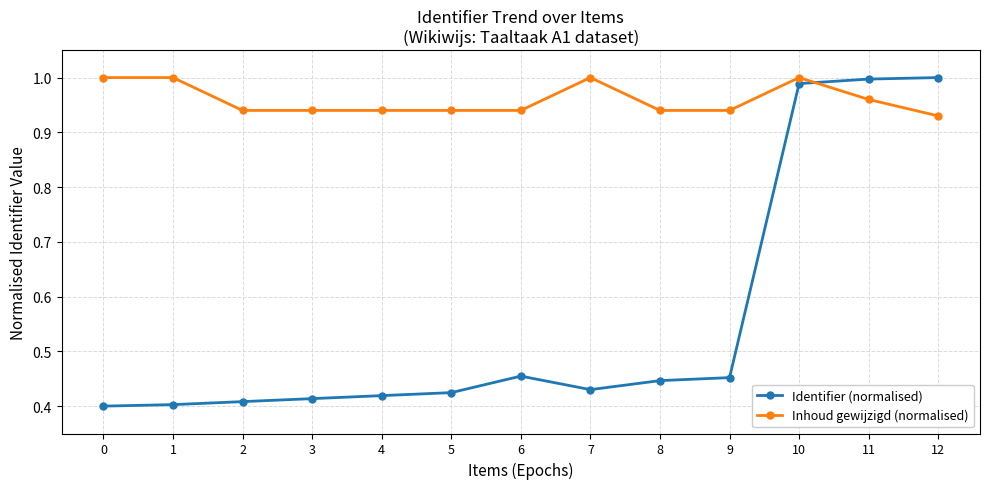

After their last crossing, which series has the higher values: Inhoud gewijzigd (normalised) or Identifier (normalised)?

Identifier (normalised)